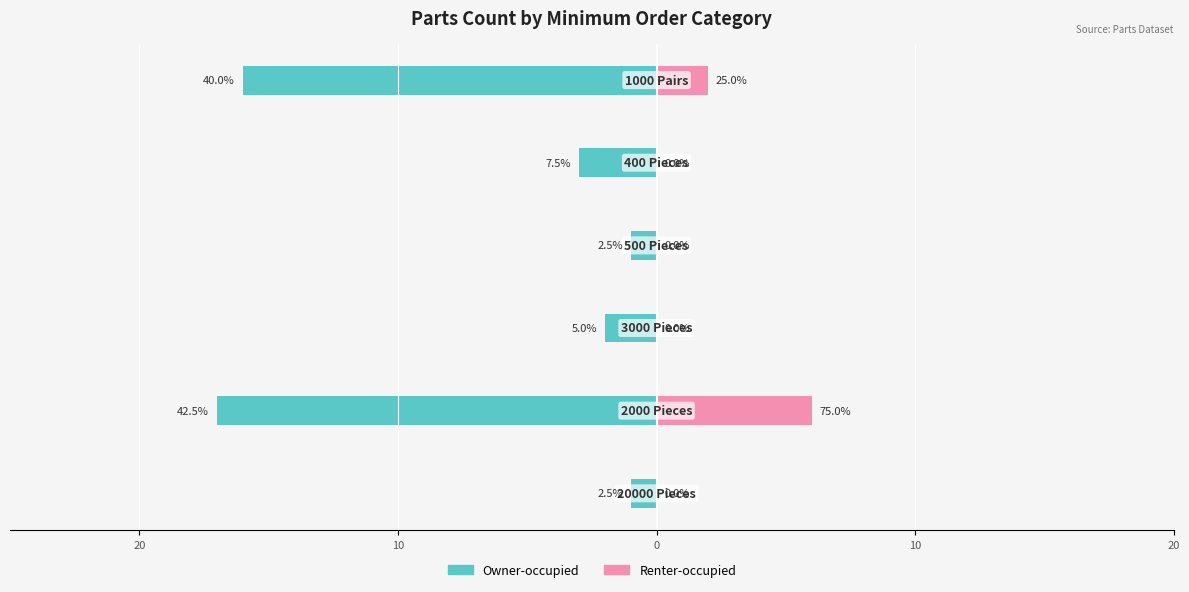

Which series has the largest range (max minus min)?

Owner-occupied